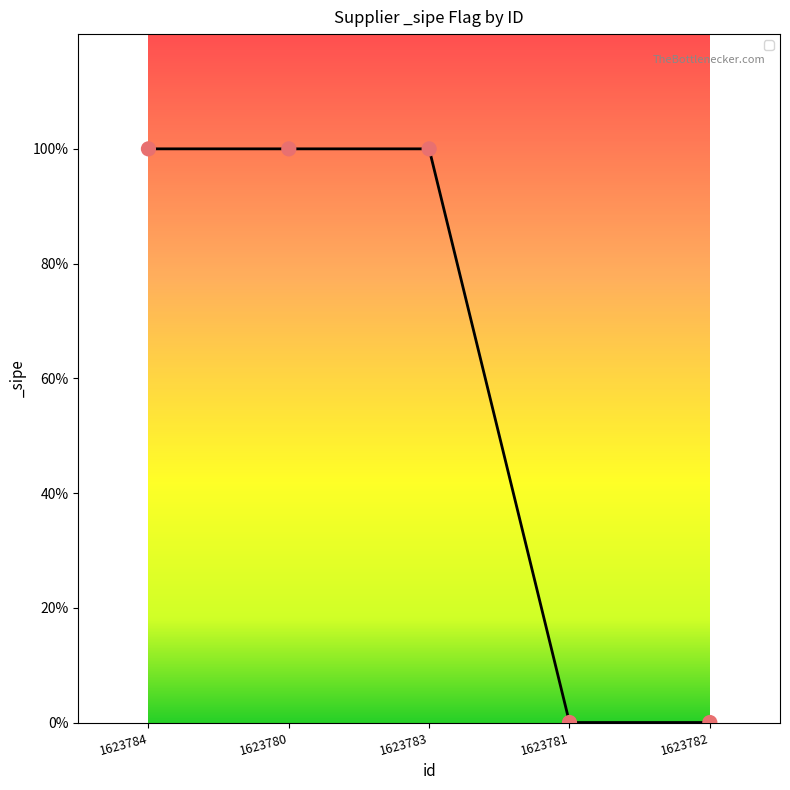

Which has a higher value, 1623783 or 1623784?

1623783